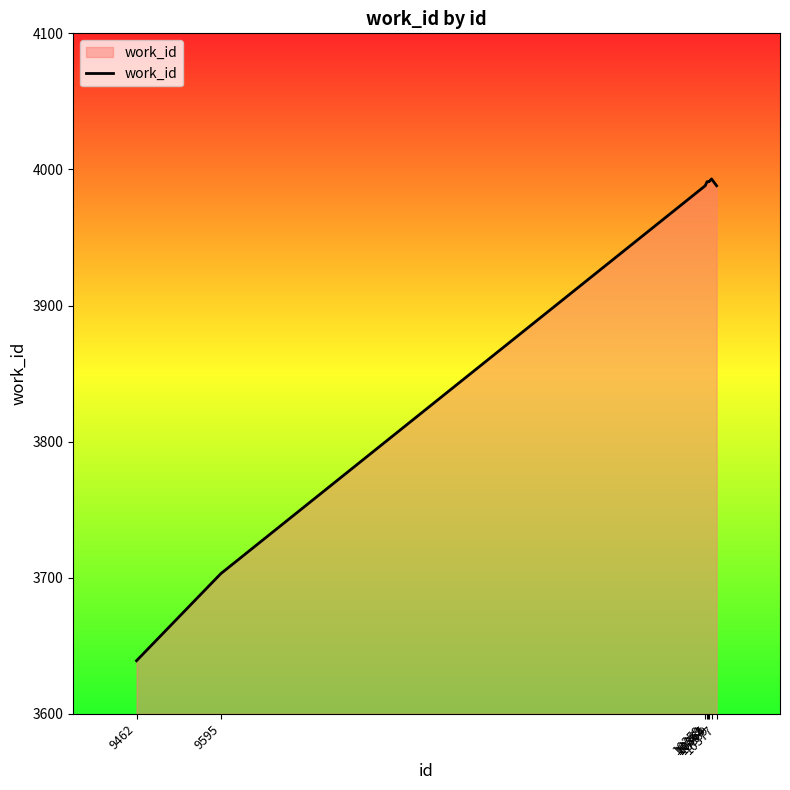

What is the sum of the values at 10365 and 10377?

7979